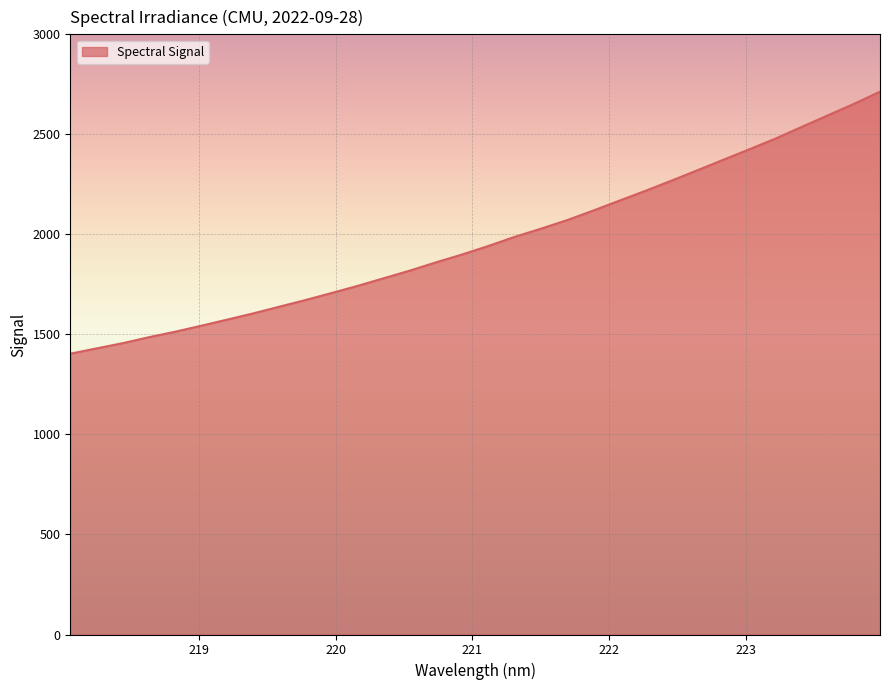

True or false: the data has more than 1 interior local peaks.

False